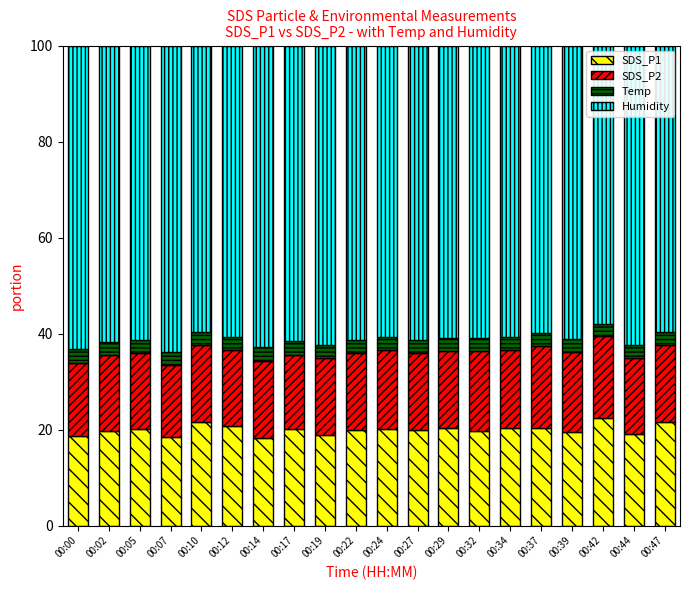

Count the number of categories in the chart.

20